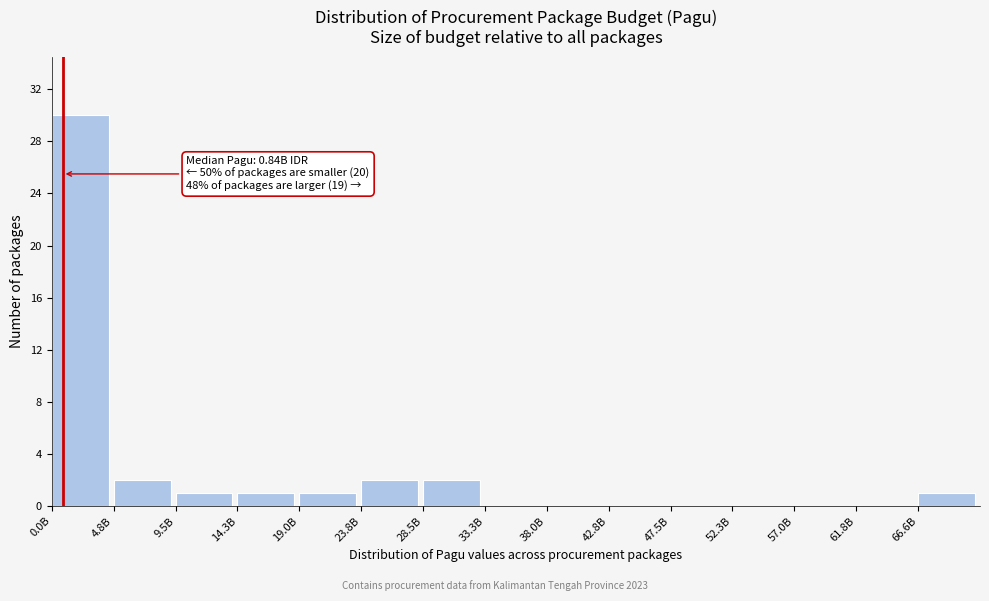

Reading left to right, transcribe all the data shown in this chart.

0.0B=30	4.8B=2	9.5B=1	14.3B=1	19.0B=1	23.8B=2	28.5B=2	33.3B=0	38.0B=0	42.8B=0	47.5B=0	52.3B=0	57.0B=0	61.8B=0	66.6B=1